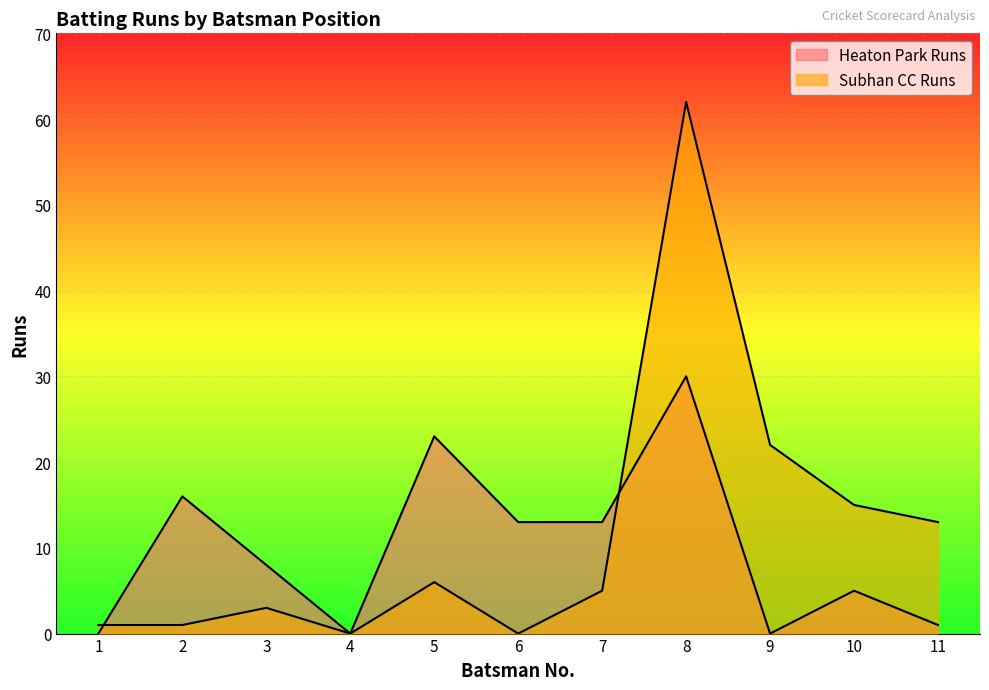

Between 2 and 9, which series saw the biggest shift?

Subhan CC Runs